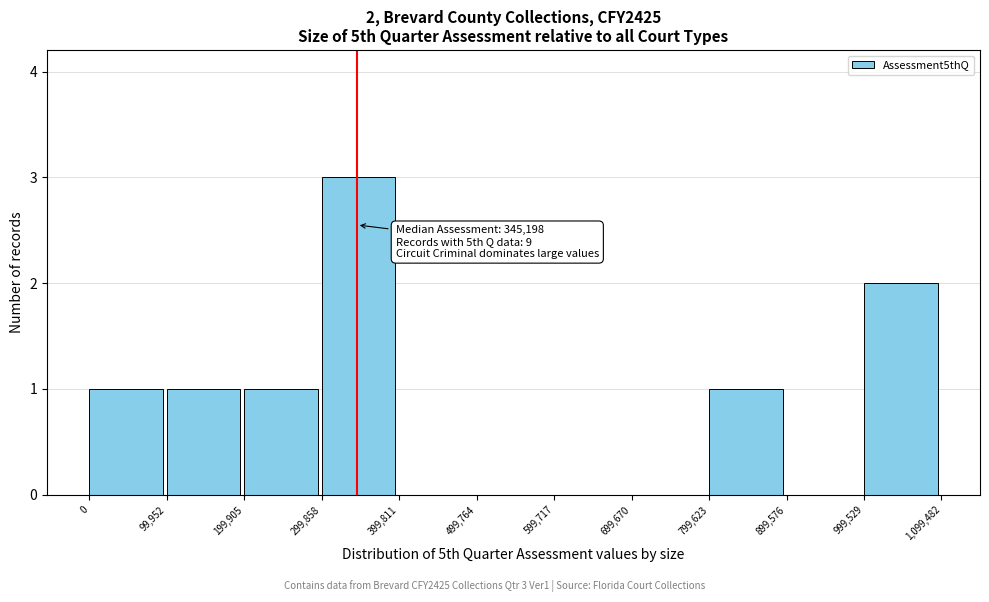

Which range on the x-axis has the tallest bar?

299,858 to 399,811